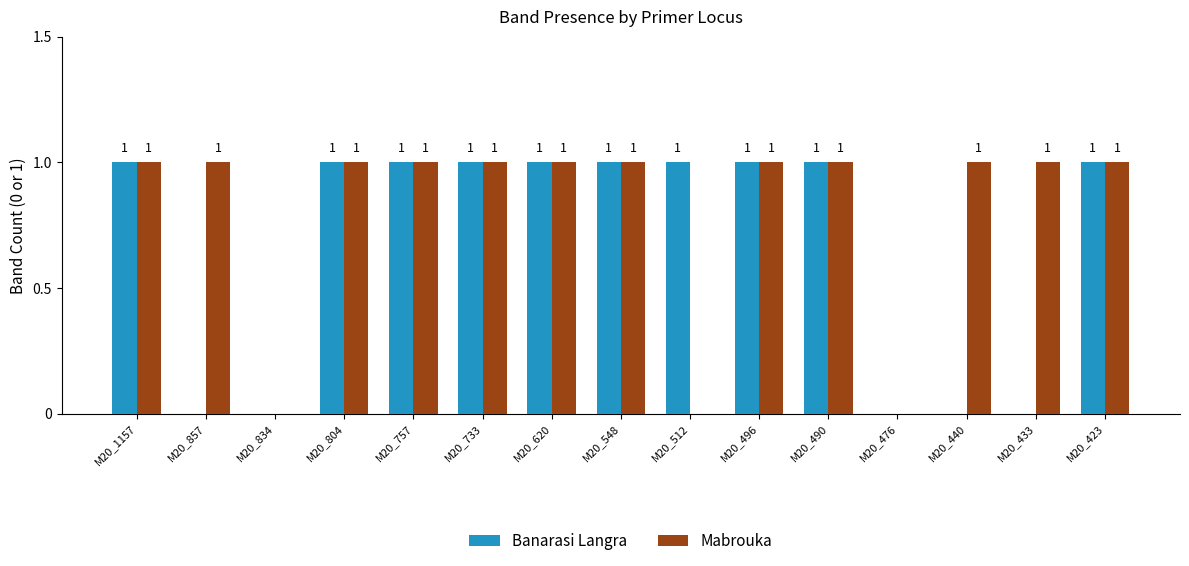

What value does the Mabrouka series have at M20_757?

1